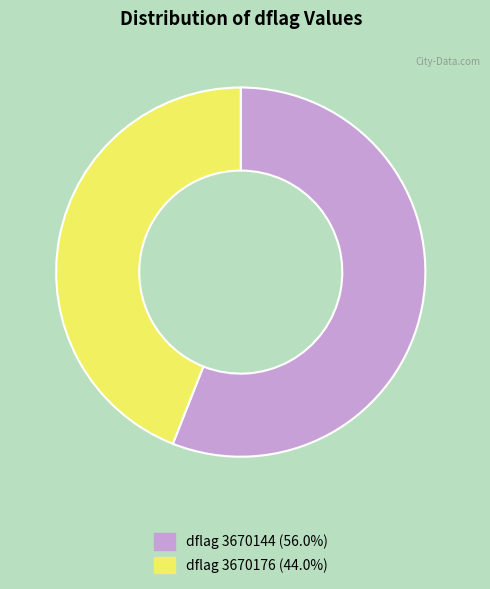

How many slices are in this pie chart?

2